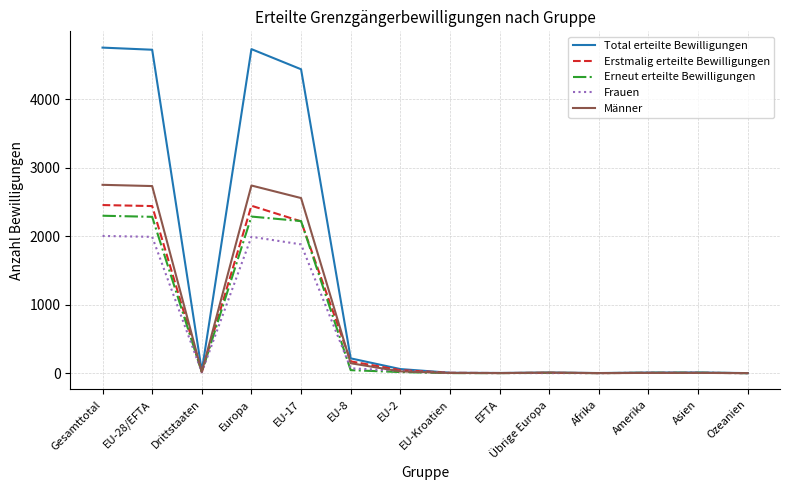

What is the maximum value shown in the chart?

4750